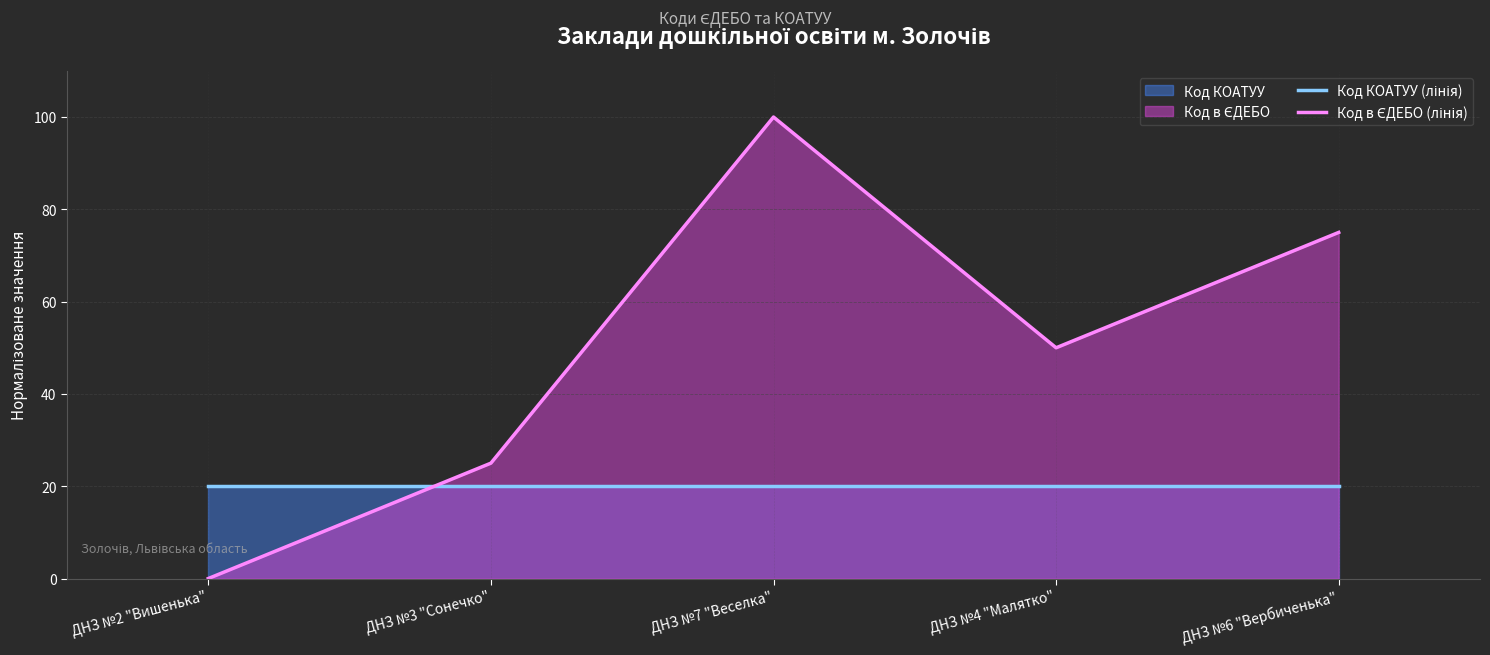

What is the average value of the Код в ЄДЕБО (лінія) series?

50